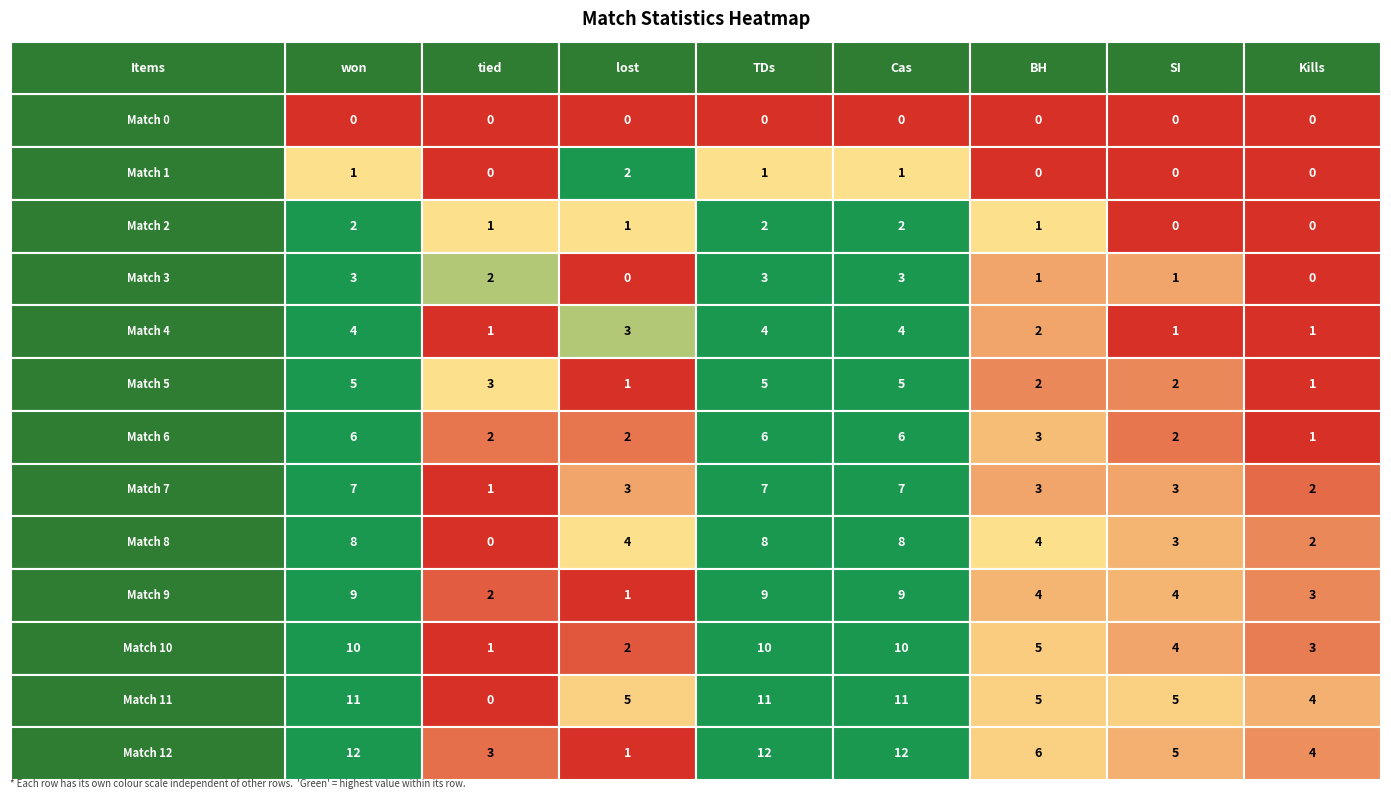

Reading left to right, extract all data points from this chart.

won: 0=0	1=1	2=2	3=3	4=4	5=5	6=6	7=7	8=8	9=9	10=10	11=11	12=12
tied: 0=0	1=0	2=1	3=2	4=1	5=3	6=2	7=1	8=0	9=2	10=1	11=0	12=3
lost: 0=0	1=2	2=1	3=0	4=3	5=1	6=2	7=3	8=4	9=1	10=2	11=5	12=1
TDs: 0=0	1=1	2=2	3=3	4=4	5=5	6=6	7=7	8=8	9=9	10=10	11=11	12=12
Cas: 0=0	1=1	2=2	3=3	4=4	5=5	6=6	7=7	8=8	9=9	10=10	11=11	12=12
BH: 0=0	1=0	2=1	3=1	4=2	5=2	6=3	7=3	8=4	9=4	10=5	11=5	12=6
SI: 0=0	1=0	2=0	3=1	4=1	5=2	6=2	7=3	8=3	9=4	10=4	11=5	12=5
Kills: 0=0	1=0	2=0	3=0	4=1	5=1	6=1	7=2	8=2	9=3	10=3	11=4	12=4